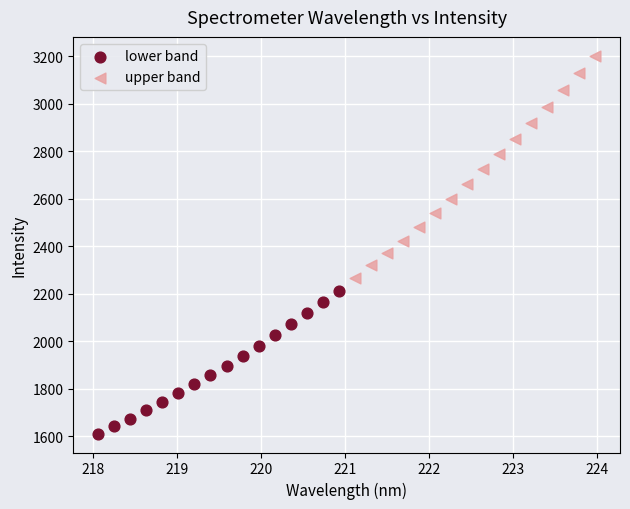

Which series reaches the maximum Y coordinate?

upper band